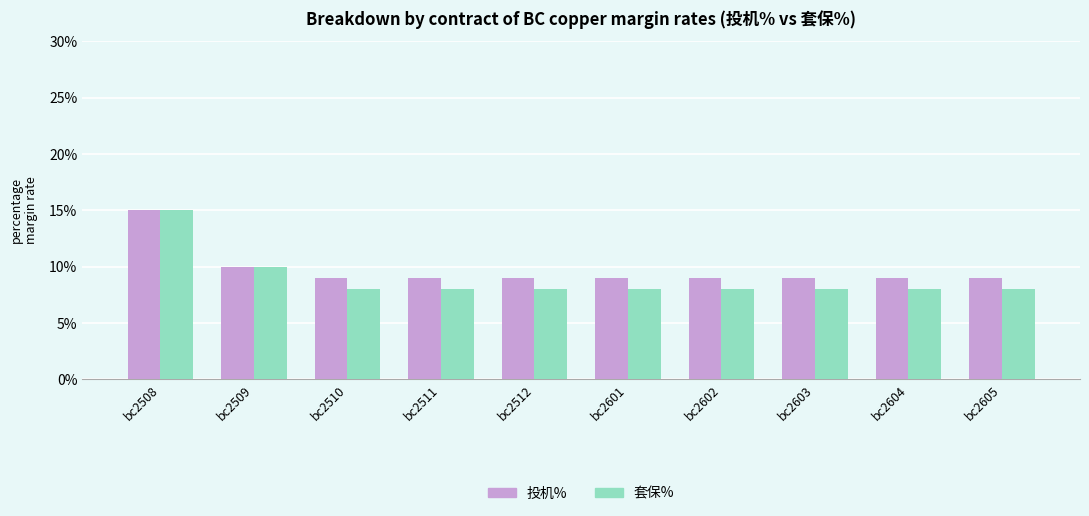

Rank the series by their average value, from lowest to highest.

套保%, 投机%